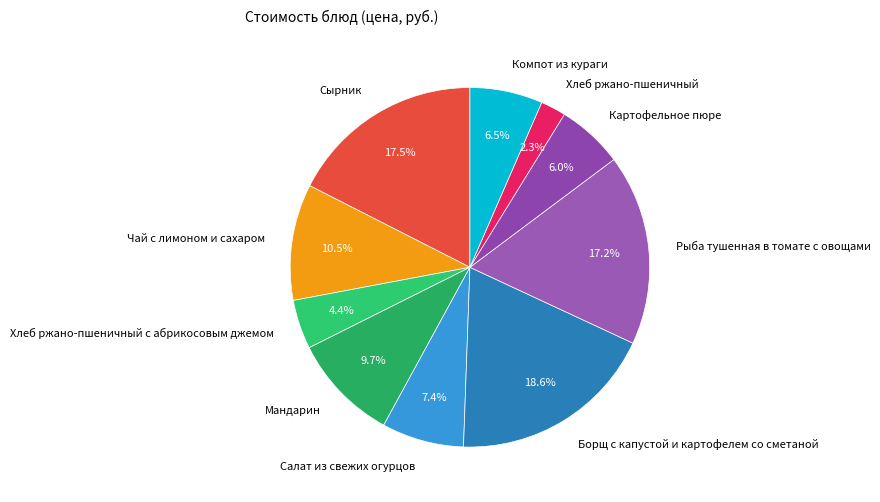

What percentage is the Рыба тушенная в томате с овощами slice, to the nearest percent?

17%